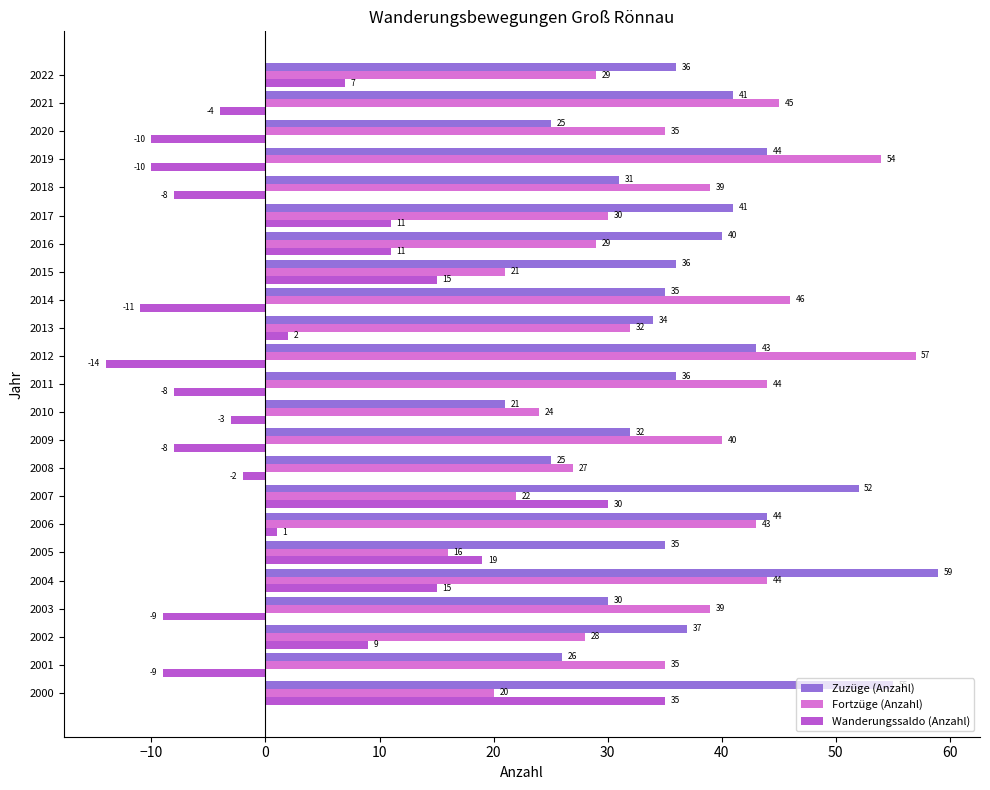

Rank the series by their maximum value, from highest to lowest.

Zuzüge (Anzahl), Fortzüge (Anzahl), Wanderungssaldo (Anzahl)